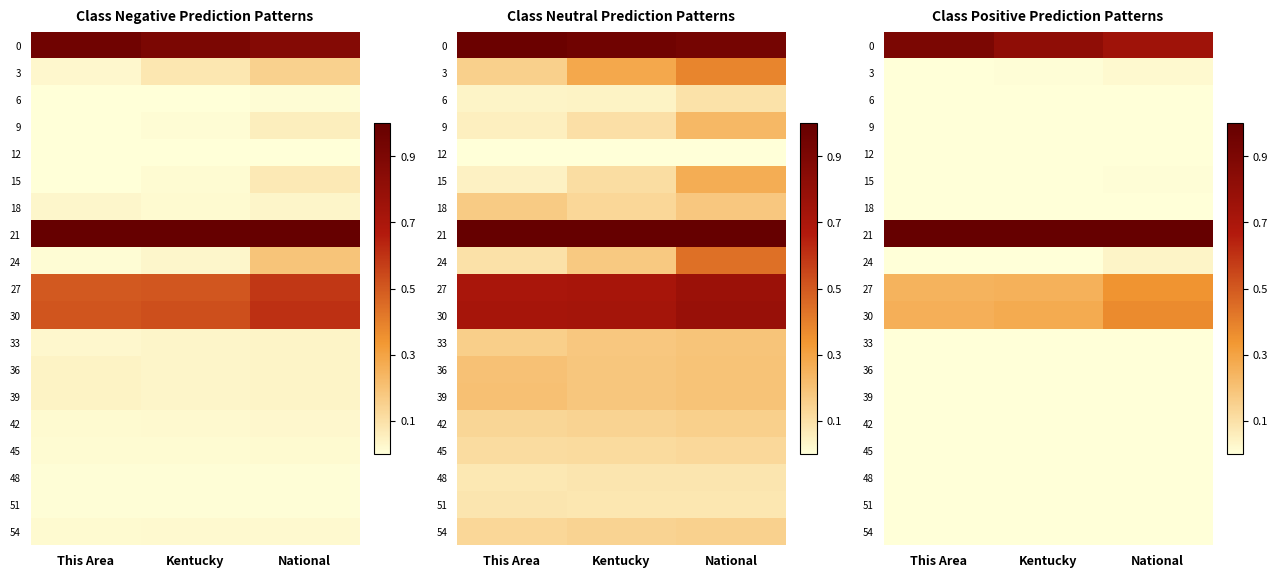

Which category has the highest value in the 30 series?

National